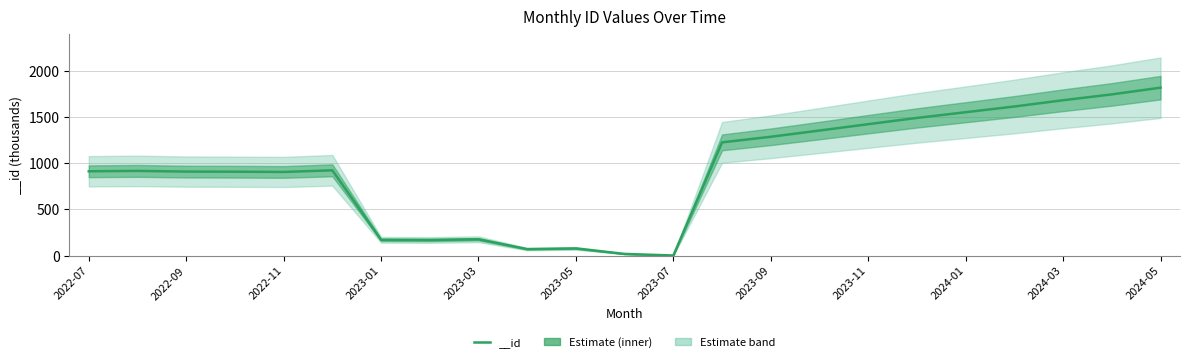

Between 2023-08 and 2022-08, which is larger?

2023-08